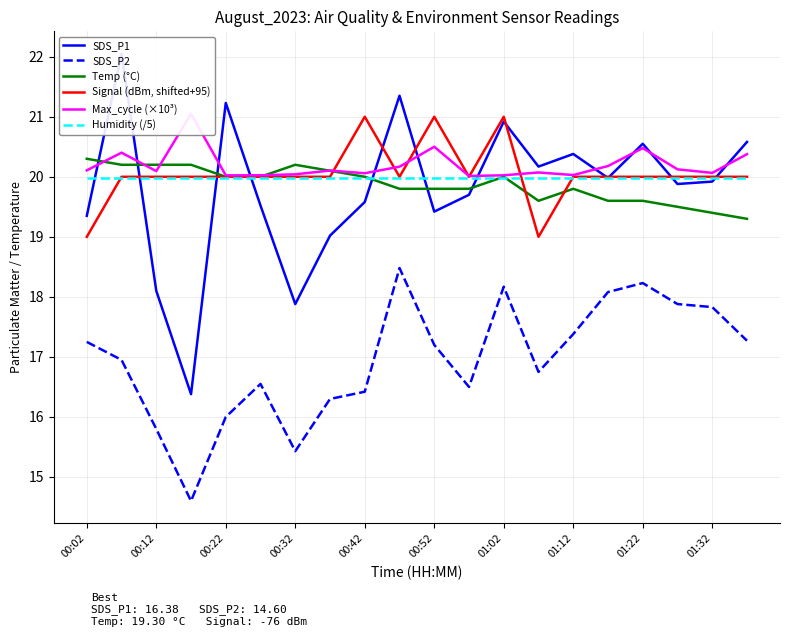

True or false: SDS_P2 and Temp (°C) intersect in this chart.

False